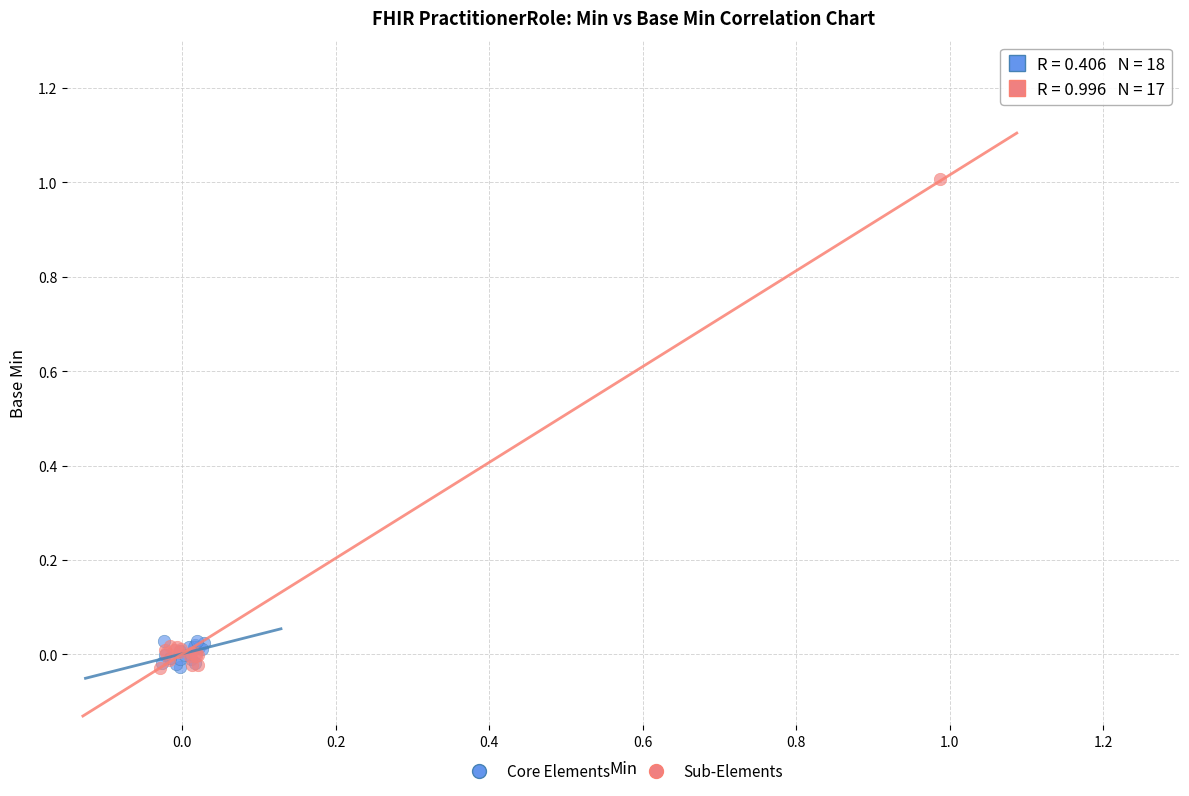

Which series has the widest spread of Y values?

Sub-Elements